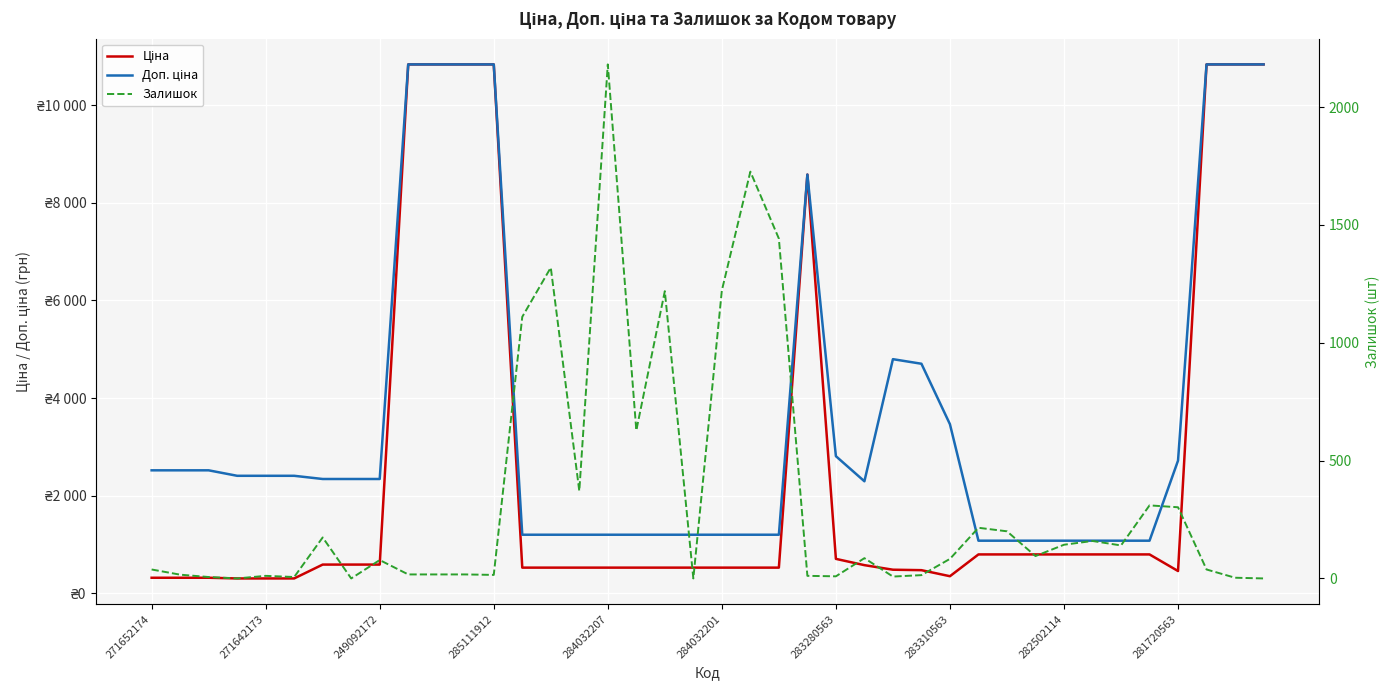

What value does the Залишок series have at 25?

86.0